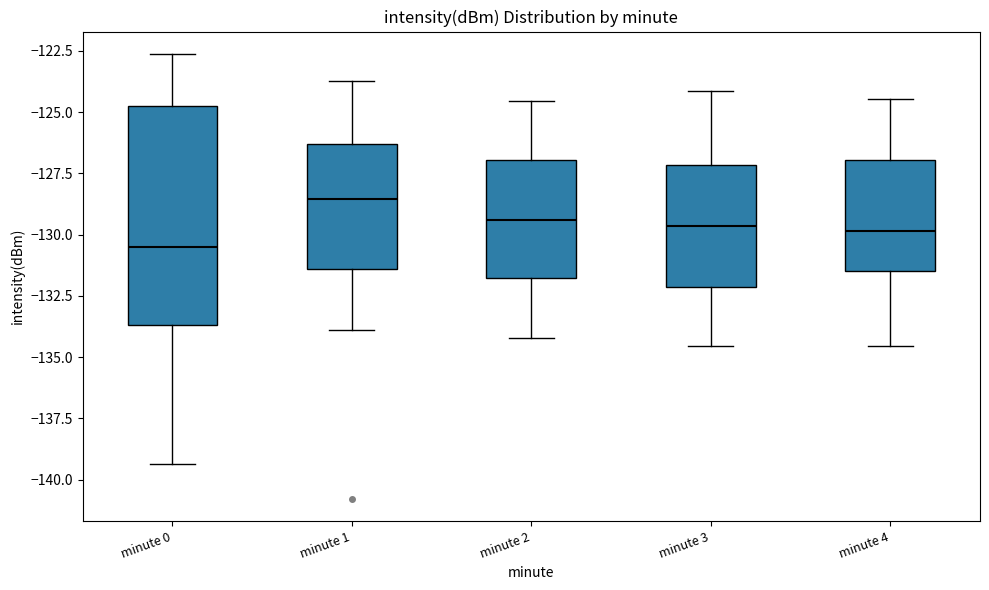

Reading left to right, read every box against the y-axis: the position of its median line, the range the box covers, and the ends of its whiskers. The values are not printed on the chart, so give them approximately, as read against the axis.

minute 0: median -130.5, box -133.5 to -124.5, whiskers -139.5 to -122.5
minute 1: median -128.5, box -131.5 to -126.5, whiskers -134.0 to -123.5
minute 2: median -129.5, box -132.0 to -127.0, whiskers -134.0 to -124.5
minute 3: median -129.5, box -132.0 to -127.0, whiskers -134.5 to -124.0
minute 4: median -130.0, box -131.5 to -127.0, whiskers -134.5 to -124.5